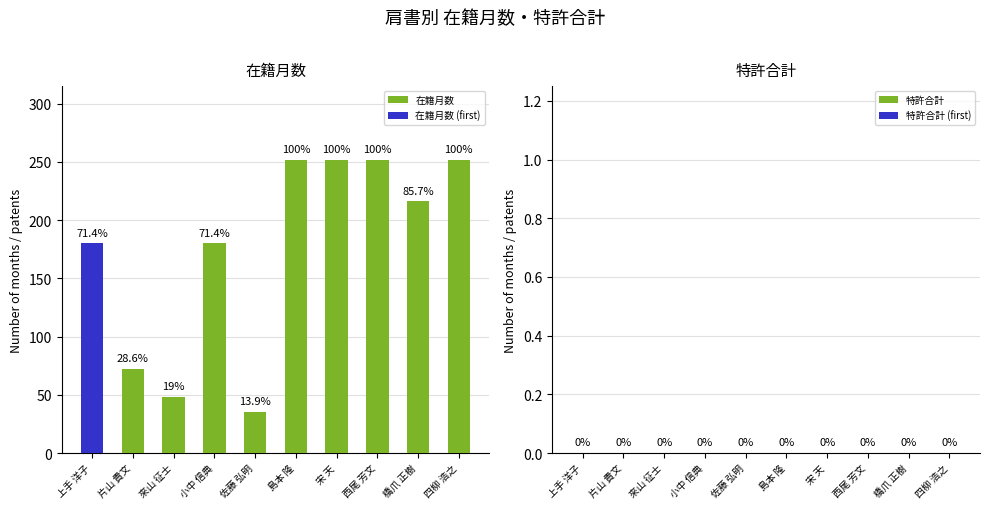

The value of 在籍月数 at 片山 貴文 is 15. True or false?

False